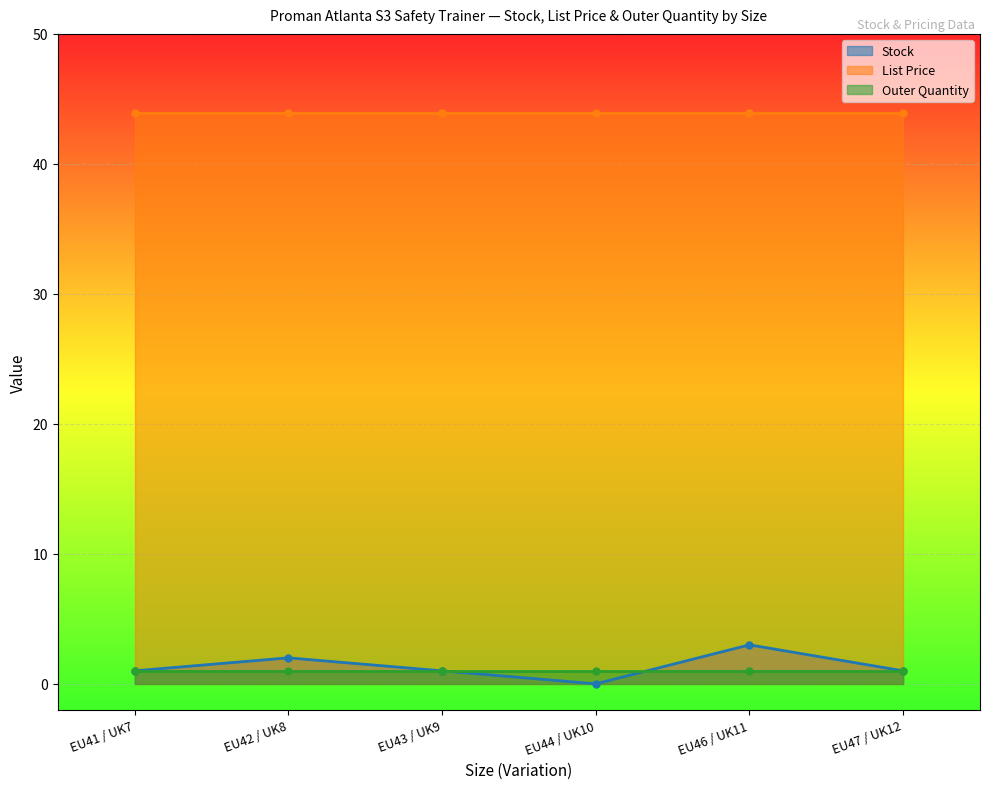

The value of Stock at EU44 / UK10 is 1.5. True or false?

False